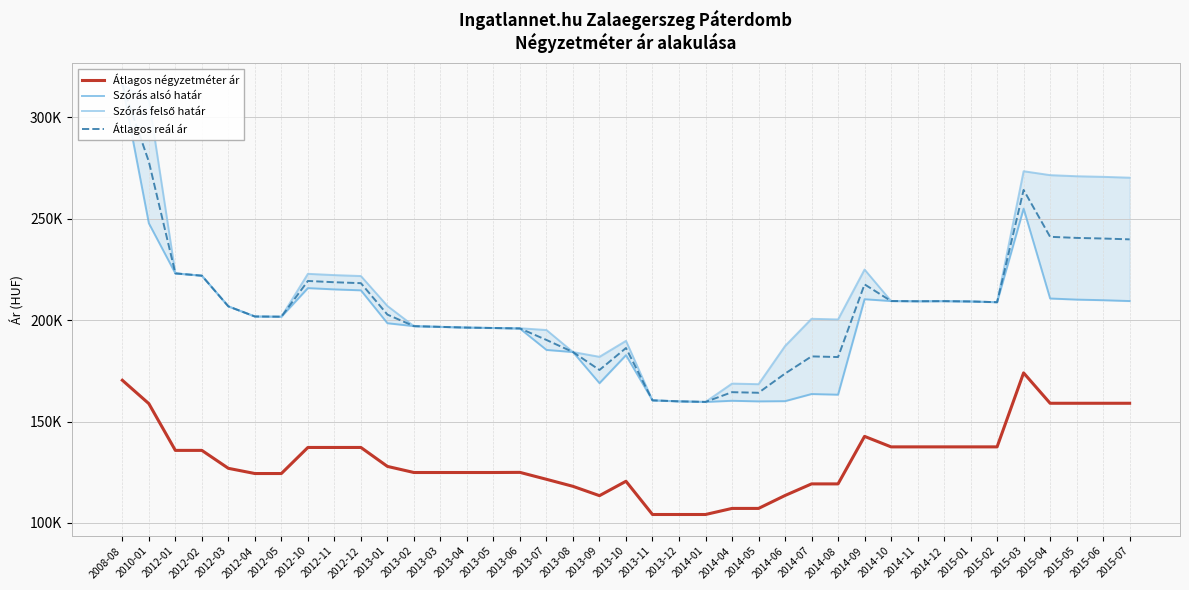

Reading left to right, transcribe all the data shown in this chart.

Átlagos négyzetméter ár: 170358	158828	135769	135769	126923	124358	124358	137213	137213	137213	127871	124861	124861	124861	124861	124923	121513	118041	113443	120542	104152	104152	104152	107149	107149	113520	119243	119243	142678	137500	137500	137500	137500	137500	173994	159009	159009	159009	159009
Szórás alsó határ: 316052	247759	223062	221922	206795	201803	201696	215801	215168	214710	198481	197040	196682	196326	196123	195829	185314	184267	168920	182720	160441	159954	159672	160235	159944	160051	163565	163245	210313	209422	209317	209370	209212	208846	254983	210675	210134	209835	209417
Szórás felső határ: 316052	308597	223062	221922	206795	201803	201696	222847	222214	221756	206995	197040	196682	196326	196123	196003	195134	184267	181922	189792	160441	159954	159672	168713	168422	187227	200671	200351	224959	209422	209317	209370	209212	208846	273437	271513	270972	270673	270255
Átlagos reál ár: 316052	278178	223062	221922	206795	201803	201696	219324	218691	218233	202738	197040	196682	196326	196123	195916	190224	184267	175421	186256	160441	159954	159672	164474	164183	173639	182118	181798	217636	209422	209317	209370	209212	208846	264210	241094	240553	240254	239836